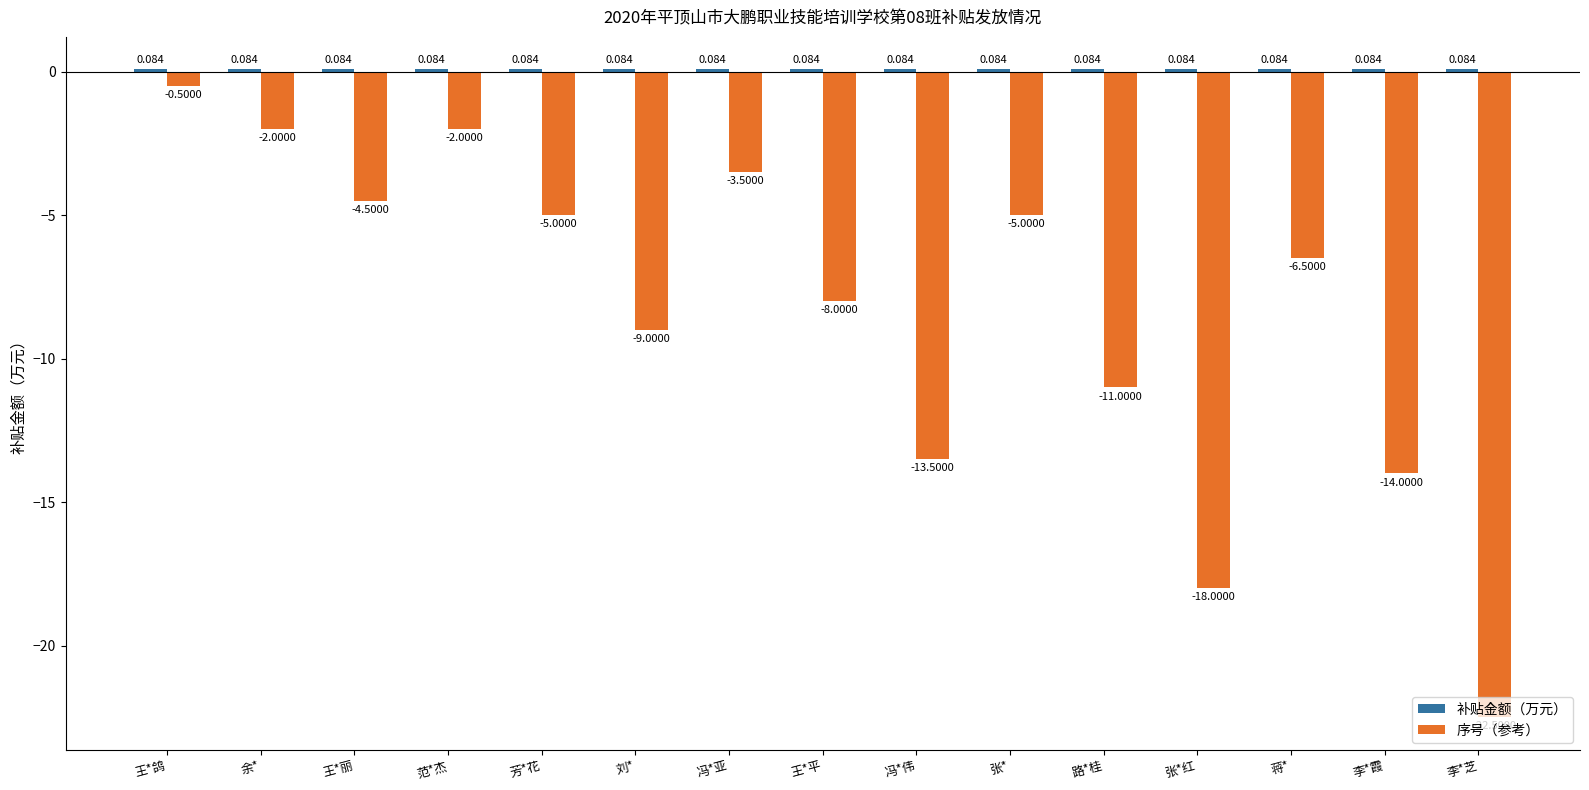

How many data points in 序号（参考） are above -6?

7